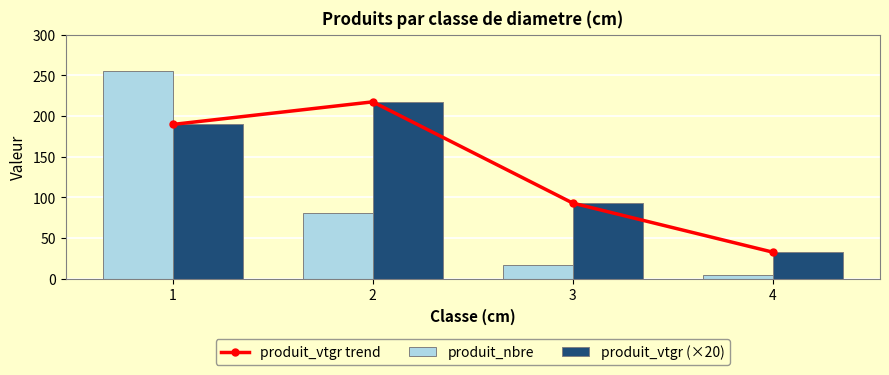

Rank the categories by produit_vtgr trend value from lowest to highest.

4, 3, 1, 2